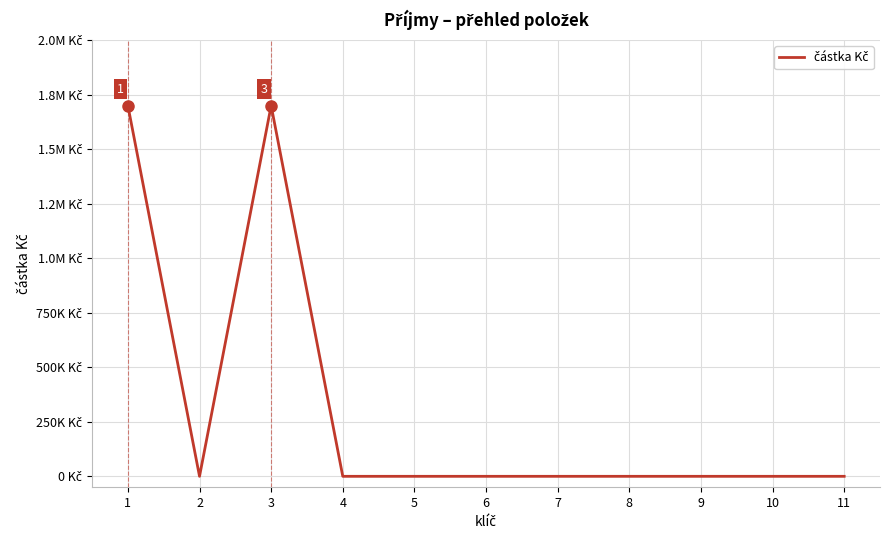

Does the chart have visible grid lines?

Yes